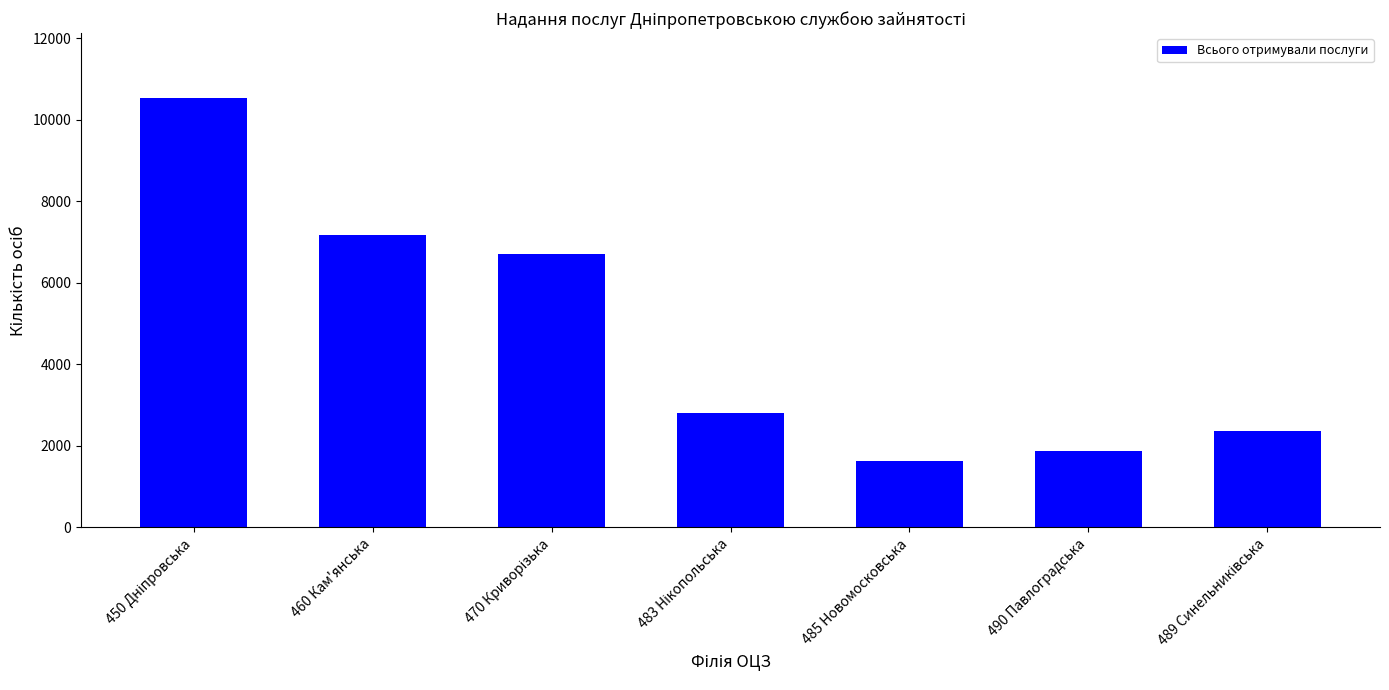

What is the value of the 2nd bar from the left?

7170